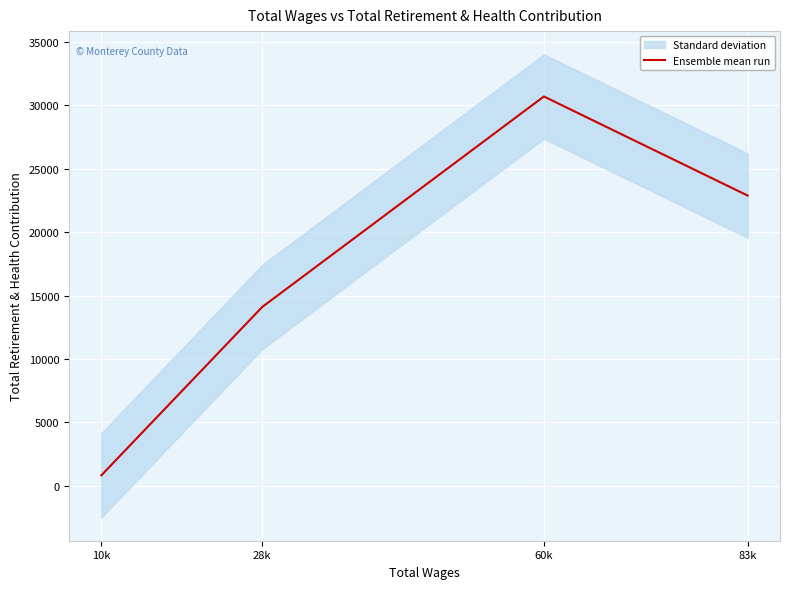

True or false: the data shows 22872 at 83k.

True